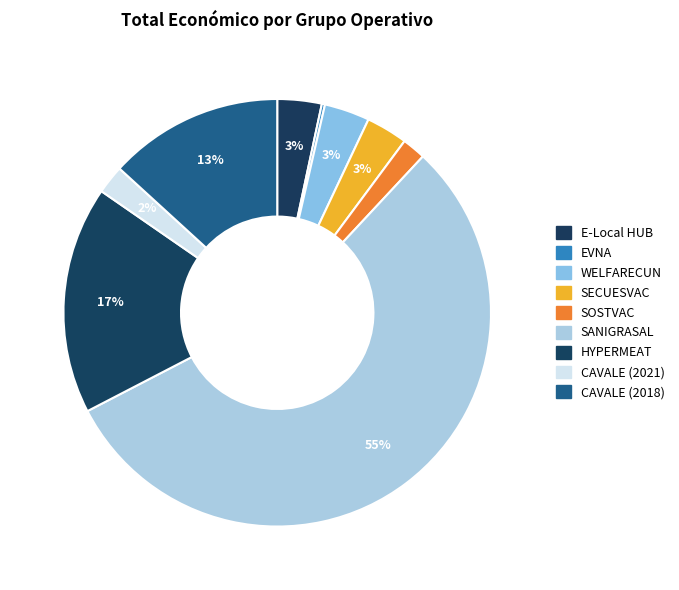

The HYPERMEAT slice represents 22% of the pie. True or false?

False